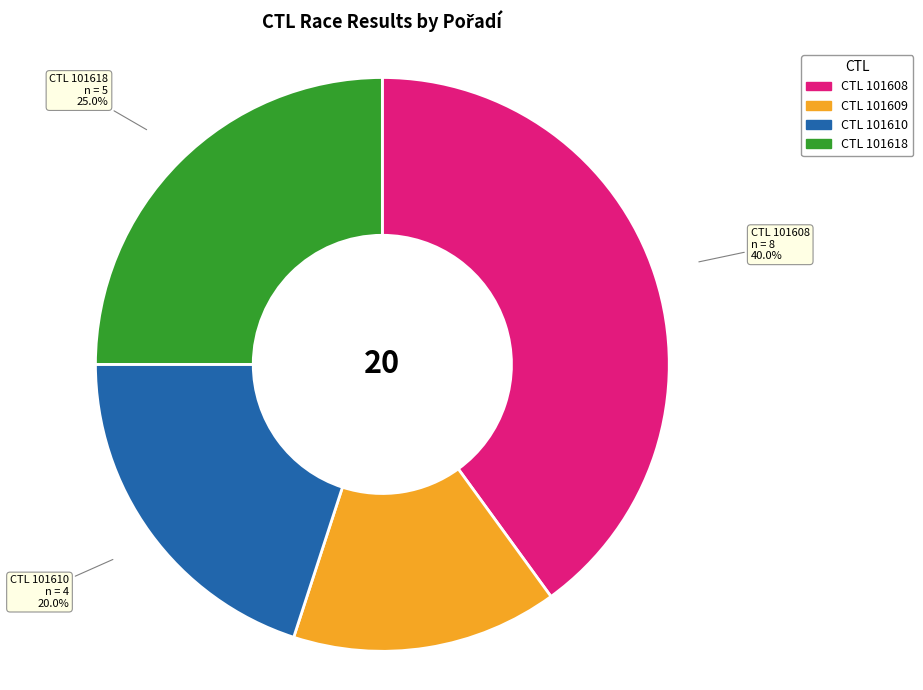

Does any single category account for the majority?

No